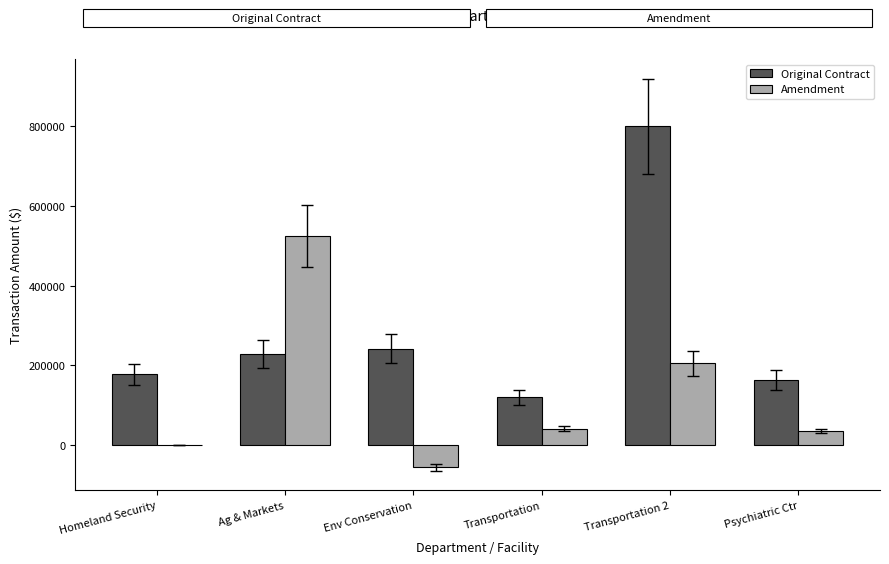

What is the total value across all series at Psychiatric Ctr?

198725.7